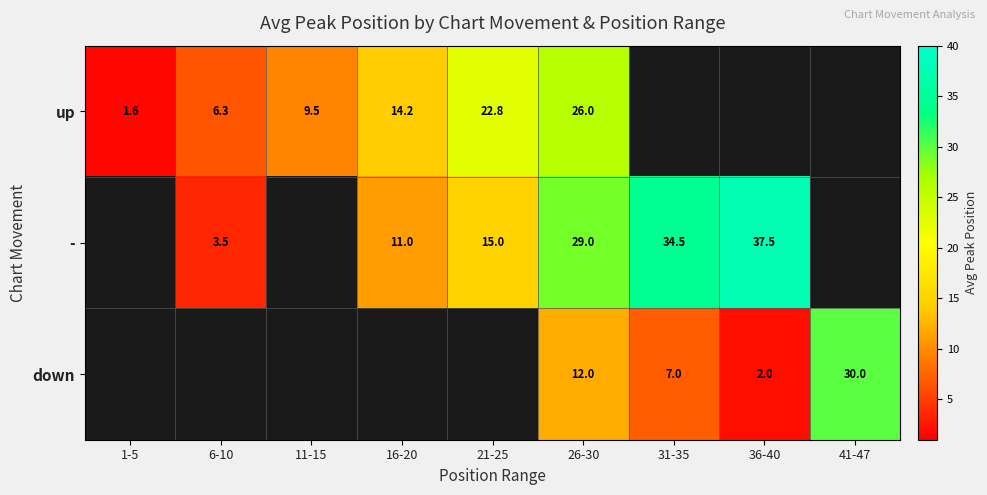

Is it true that - equals 34.5 at 31-35?

True